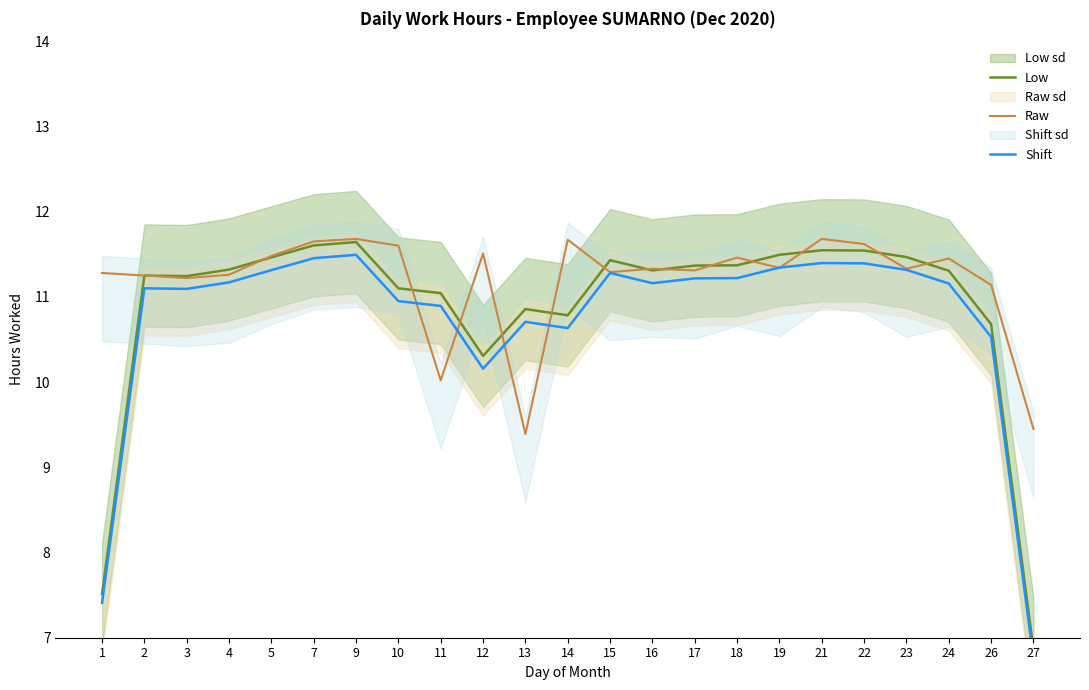

Is the value of Shift at 18 greater than the value of Raw at 3?

No